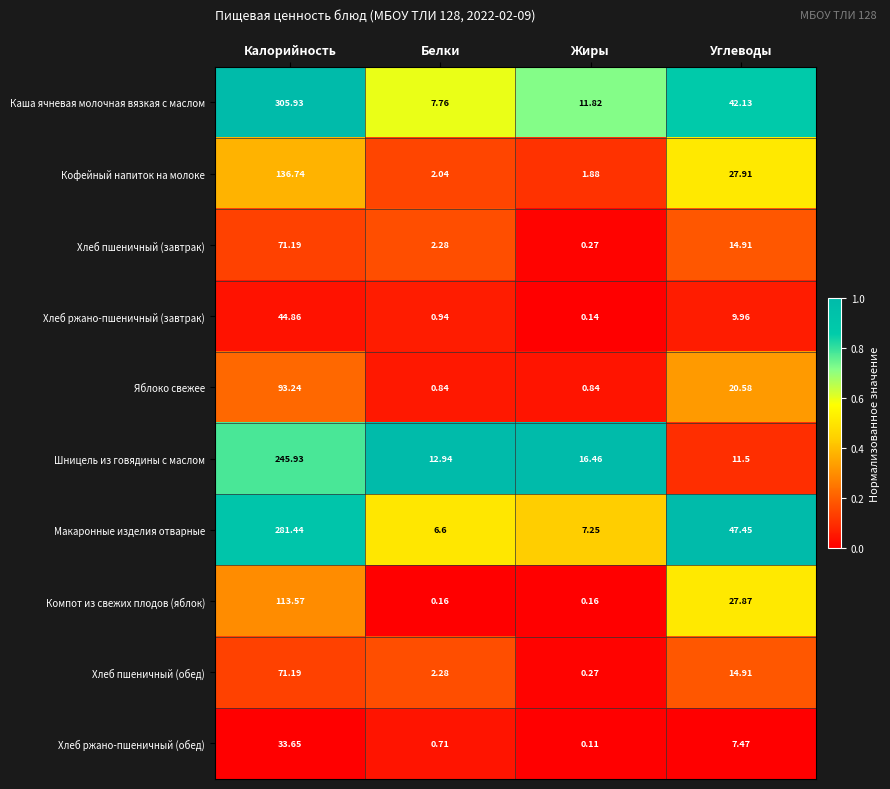

Which label corresponds to the smallest value in the chart?

Жиры